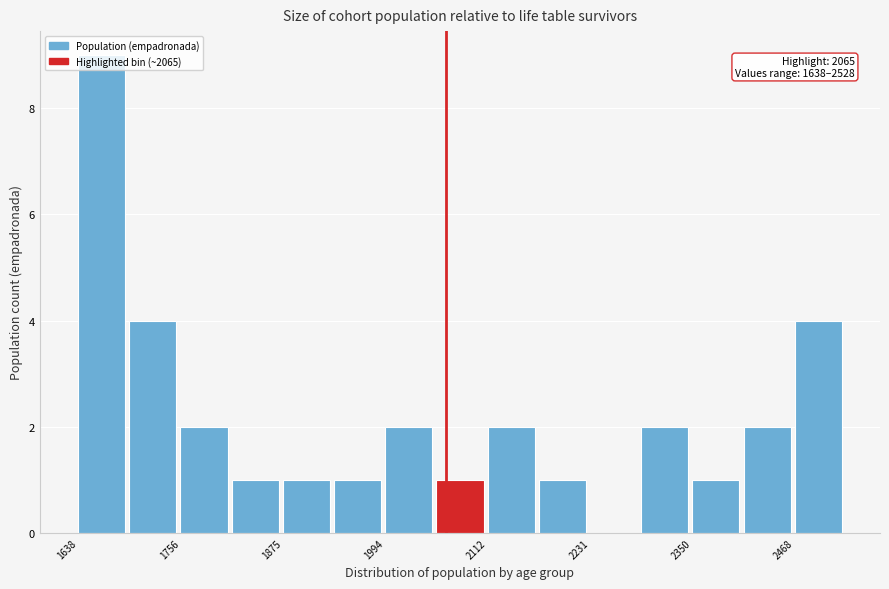

Around what value on the x-axis is the tallest bar? Give the approximate position of its centre, as read against the axis.

1660